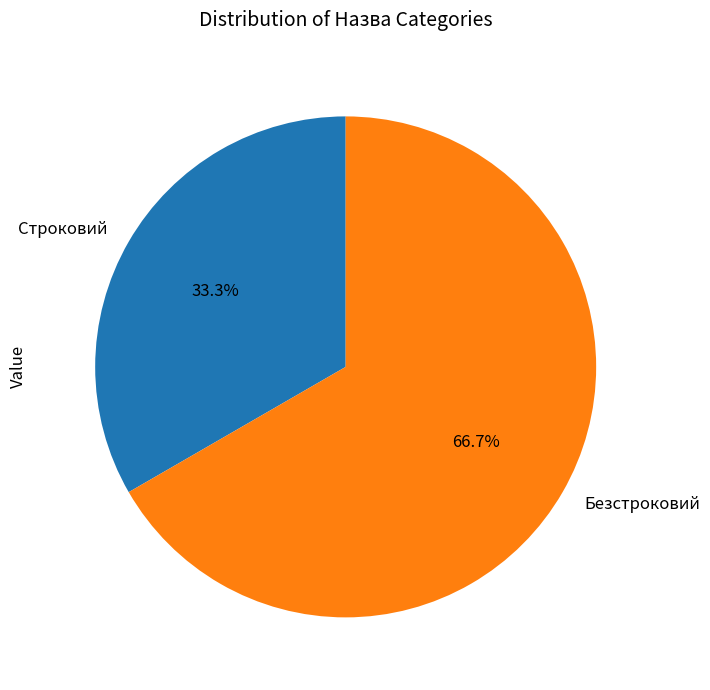

True or false: Строковий accounts for 33% of the total.

True